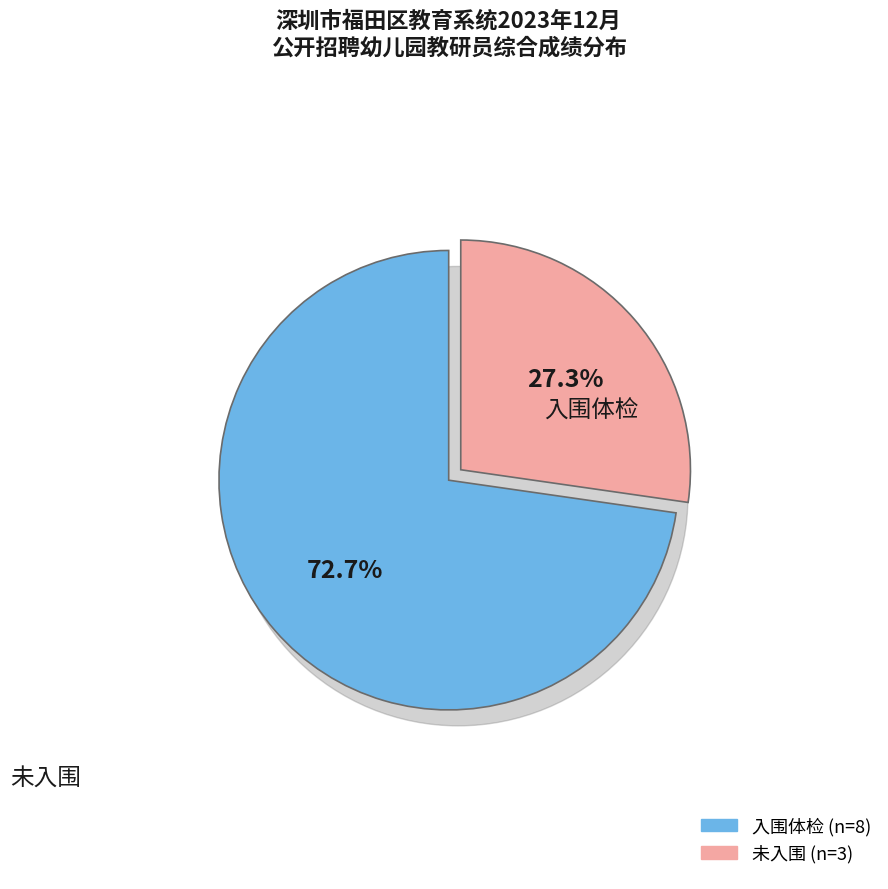

What percentage is the 未入围 slice, to the nearest percent?

27%